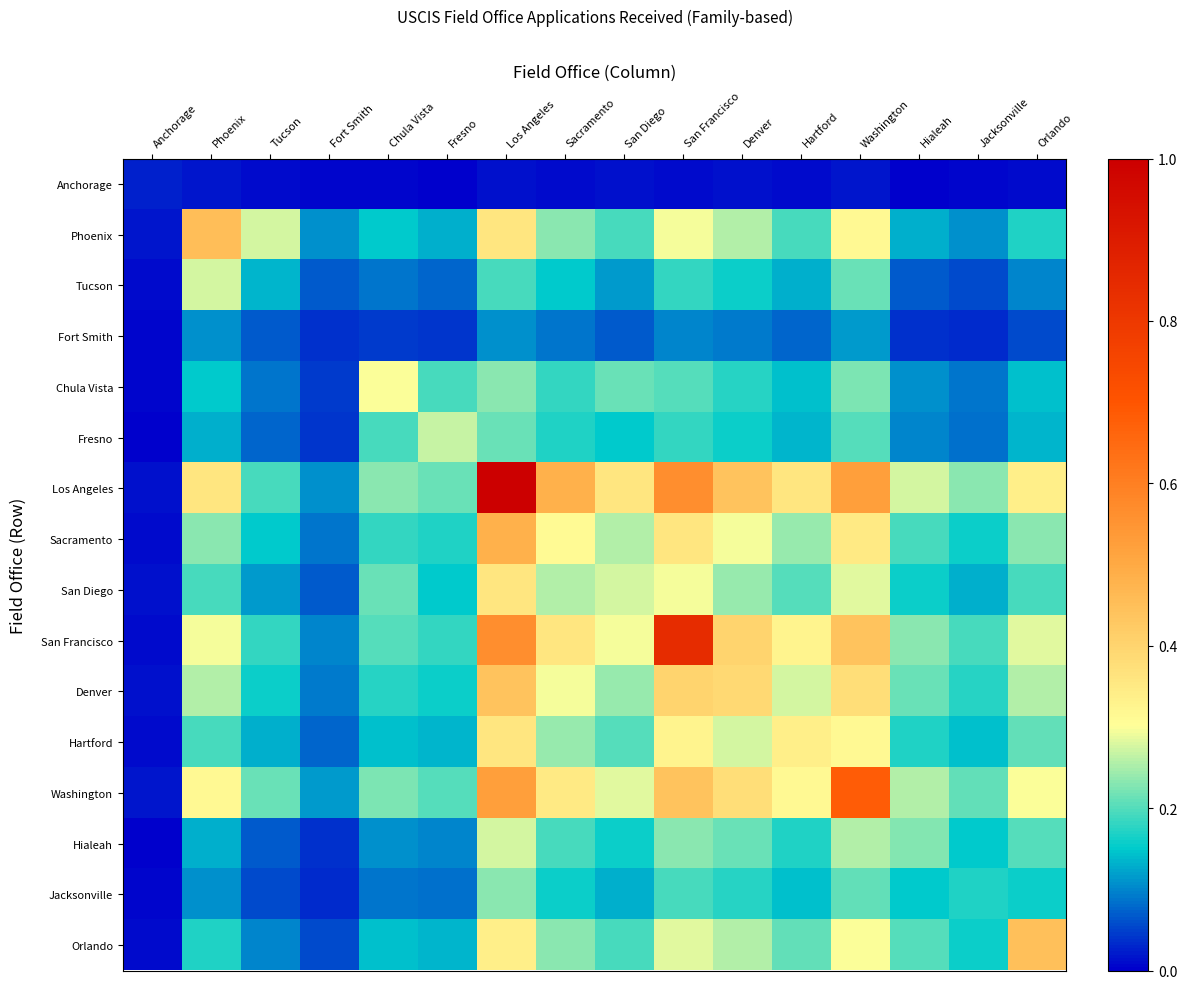

Reading right to left, extract all data points from this chart.

Anchorage: Orlando=0.0	Jacksonville=0.0	Hialeah=0.0	Washington=0.0	Hartford=0.0	Denver=0.0	San Francisco=0.0	San Diego=0.0	Sacramento=0.0	Los Angeles=0.0	Fresno=0.0	Chula Vista=0.0	Fort Smith=0.0	Tucson=0.0	Phoenix=0.0	Anchorage=0.0
Phoenix: Orlando=0.2	Jacksonville=0.1	Hialeah=0.1	Washington=0.3	Hartford=0.2	Denver=0.3	San Francisco=0.3	San Diego=0.2	Sacramento=0.2	Los Angeles=0.4	Fresno=0.1	Chula Vista=0.1	Fort Smith=0.1	Tucson=0.3	Phoenix=0.5	Anchorage=0.0
Tucson: Orlando=0.1	Jacksonville=0.1	Hialeah=0.1	Washington=0.2	Hartford=0.1	Denver=0.2	San Francisco=0.2	San Diego=0.1	Sacramento=0.1	Los Angeles=0.2	Fresno=0.1	Chula Vista=0.1	Fort Smith=0.1	Tucson=0.1	Phoenix=0.3	Anchorage=0.0
Fort Smith: Orlando=0.1	Jacksonville=0.0	Hialeah=0.0	Washington=0.1	Hartford=0.1	Denver=0.1	San Francisco=0.1	San Diego=0.1	Sacramento=0.1	Los Angeles=0.1	Fresno=0.0	Chula Vista=0.0	Fort Smith=0.0	Tucson=0.1	Phoenix=0.1	Anchorage=0.0
Chula Vista: Orlando=0.1	Jacksonville=0.1	Hialeah=0.1	Washington=0.2	Hartford=0.1	Denver=0.2	San Francisco=0.2	San Diego=0.2	Sacramento=0.2	Los Angeles=0.2	Fresno=0.2	Chula Vista=0.3	Fort Smith=0.0	Tucson=0.1	Phoenix=0.1	Anchorage=0.0
Fresno: Orlando=0.1	Jacksonville=0.1	Hialeah=0.1	Washington=0.2	Hartford=0.1	Denver=0.2	San Francisco=0.2	San Diego=0.1	Sacramento=0.2	Los Angeles=0.2	Fresno=0.3	Chula Vista=0.2	Fort Smith=0.0	Tucson=0.1	Phoenix=0.1	Anchorage=0.0
Los Angeles: Orlando=0.3	Jacksonville=0.2	Hialeah=0.3	Washington=0.5	Hartford=0.4	Denver=0.4	San Francisco=0.6	San Diego=0.4	Sacramento=0.5	Los Angeles=1.0	Fresno=0.2	Chula Vista=0.2	Fort Smith=0.1	Tucson=0.2	Phoenix=0.4	Anchorage=0.0
Sacramento: Orlando=0.2	Jacksonville=0.2	Hialeah=0.2	Washington=0.3	Hartford=0.2	Denver=0.3	San Francisco=0.4	San Diego=0.3	Sacramento=0.3	Los Angeles=0.5	Fresno=0.2	Chula Vista=0.2	Fort Smith=0.1	Tucson=0.1	Phoenix=0.2	Anchorage=0.0
San Diego: Orlando=0.2	Jacksonville=0.1	Hialeah=0.2	Washington=0.3	Hartford=0.2	Denver=0.2	San Francisco=0.3	San Diego=0.3	Sacramento=0.3	Los Angeles=0.4	Fresno=0.1	Chula Vista=0.2	Fort Smith=0.1	Tucson=0.1	Phoenix=0.2	Anchorage=0.0
San Francisco: Orlando=0.3	Jacksonville=0.2	Hialeah=0.2	Washington=0.4	Hartford=0.3	Denver=0.4	San Francisco=0.8	San Diego=0.3	Sacramento=0.4	Los Angeles=0.6	Fresno=0.2	Chula Vista=0.2	Fort Smith=0.1	Tucson=0.2	Phoenix=0.3	Anchorage=0.0
Denver: Orlando=0.3	Jacksonville=0.2	Hialeah=0.2	Washington=0.4	Hartford=0.3	Denver=0.4	San Francisco=0.4	San Diego=0.2	Sacramento=0.3	Los Angeles=0.4	Fresno=0.2	Chula Vista=0.2	Fort Smith=0.1	Tucson=0.2	Phoenix=0.3	Anchorage=0.0
Hartford: Orlando=0.2	Jacksonville=0.1	Hialeah=0.2	Washington=0.3	Hartford=0.3	Denver=0.3	San Francisco=0.3	San Diego=0.2	Sacramento=0.2	Los Angeles=0.4	Fresno=0.1	Chula Vista=0.1	Fort Smith=0.1	Tucson=0.1	Phoenix=0.2	Anchorage=0.0
Washington: Orlando=0.3	Jacksonville=0.2	Hialeah=0.3	Washington=0.7	Hartford=0.3	Denver=0.4	San Francisco=0.4	San Diego=0.3	Sacramento=0.3	Los Angeles=0.5	Fresno=0.2	Chula Vista=0.2	Fort Smith=0.1	Tucson=0.2	Phoenix=0.3	Anchorage=0.0
Hialeah: Orlando=0.2	Jacksonville=0.1	Hialeah=0.2	Washington=0.3	Hartford=0.2	Denver=0.2	San Francisco=0.2	San Diego=0.2	Sacramento=0.2	Los Angeles=0.3	Fresno=0.1	Chula Vista=0.1	Fort Smith=0.0	Tucson=0.1	Phoenix=0.1	Anchorage=0.0
Jacksonville: Orlando=0.2	Jacksonville=0.2	Hialeah=0.1	Washington=0.2	Hartford=0.1	Denver=0.2	San Francisco=0.2	San Diego=0.1	Sacramento=0.2	Los Angeles=0.2	Fresno=0.1	Chula Vista=0.1	Fort Smith=0.0	Tucson=0.1	Phoenix=0.1	Anchorage=0.0
Orlando: Orlando=0.4	Jacksonville=0.2	Hialeah=0.2	Washington=0.3	Hartford=0.2	Denver=0.3	San Francisco=0.3	San Diego=0.2	Sacramento=0.2	Los Angeles=0.3	Fresno=0.1	Chula Vista=0.1	Fort Smith=0.1	Tucson=0.1	Phoenix=0.2	Anchorage=0.0